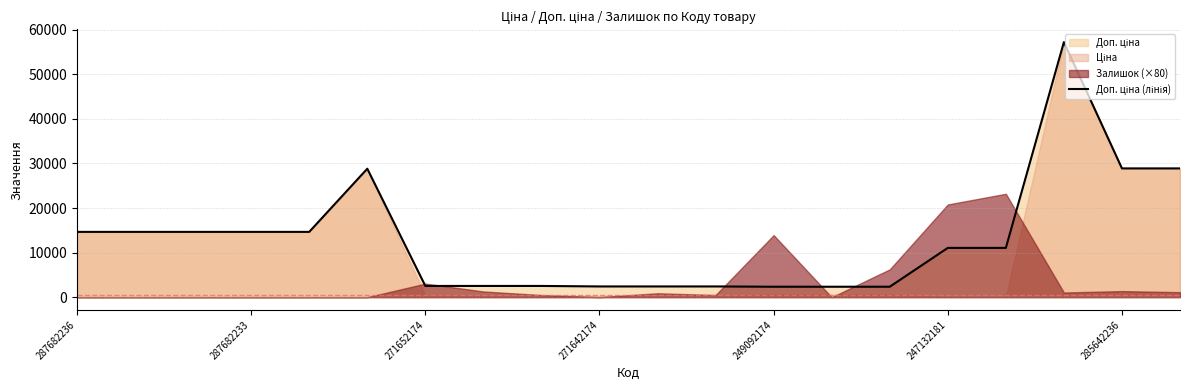

How many lines are shown in the chart?

1